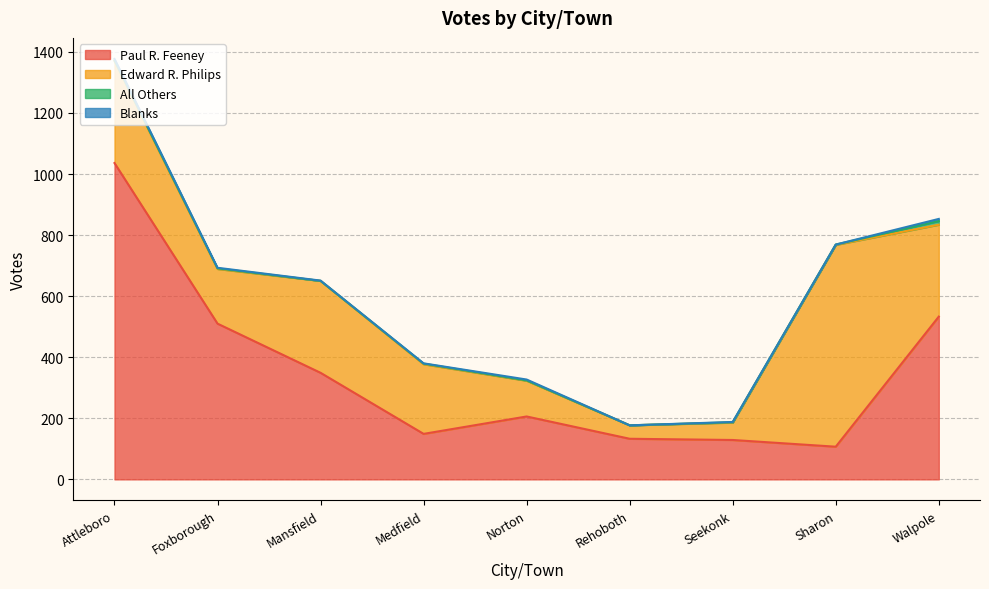

How many intersections are there between All Others and Blanks?

2